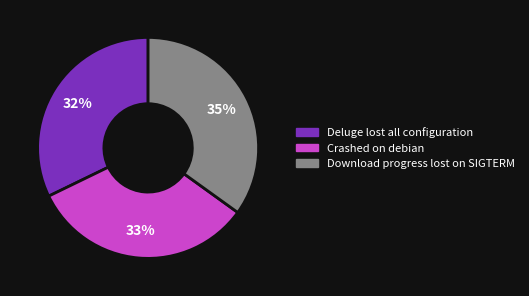

What is the ratio of the value at Deluge lost all configuration to the value at Download progress lost on SIGTERM?

0.9